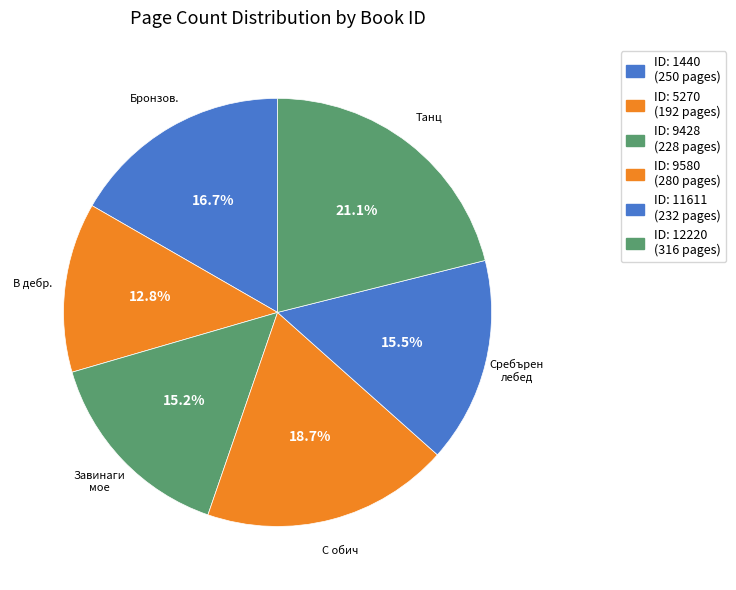

Count the number of slices in the pie.

6